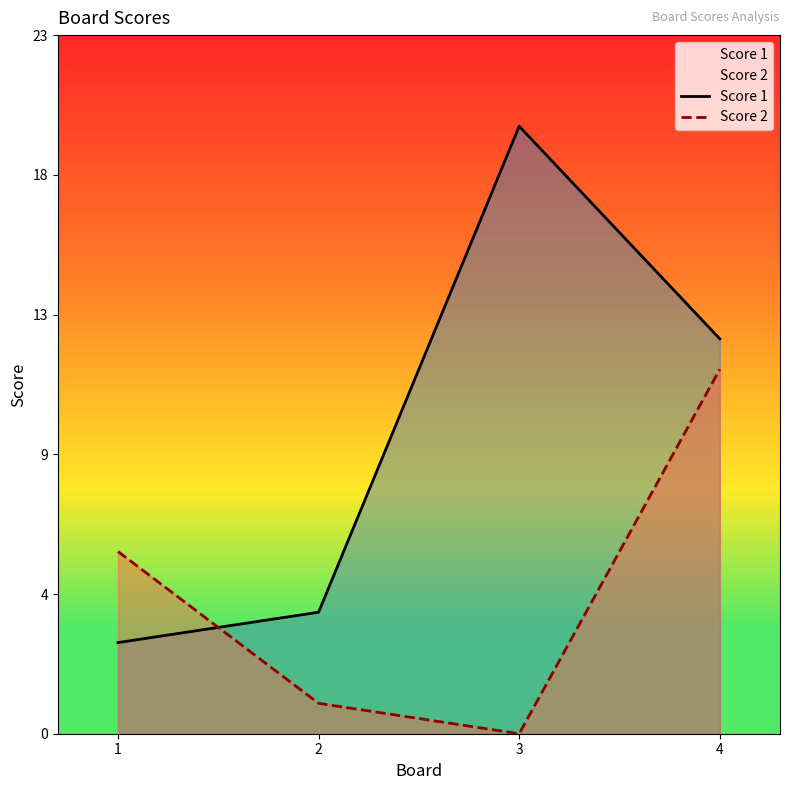

What are all the series names shown in the legend?

Score 1, Score 2